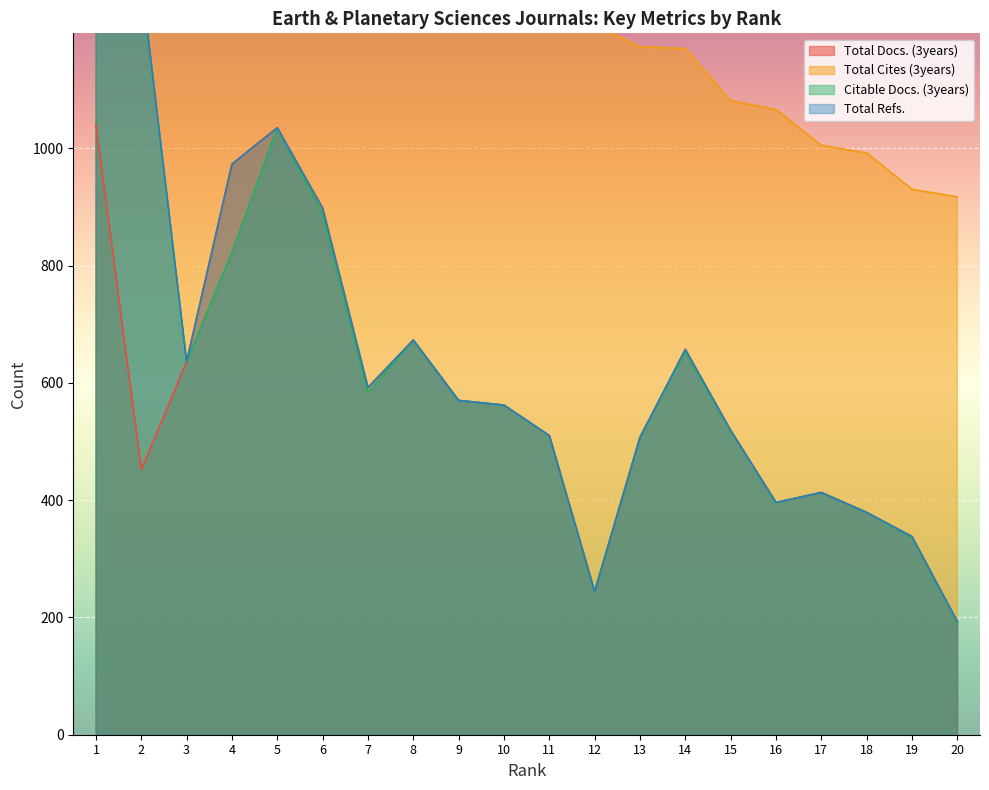

Rank the series by their maximum value, from highest to lowest.

Total Cites (3years), Total Refs., Citable Docs. (3years), Total Docs. (3years)